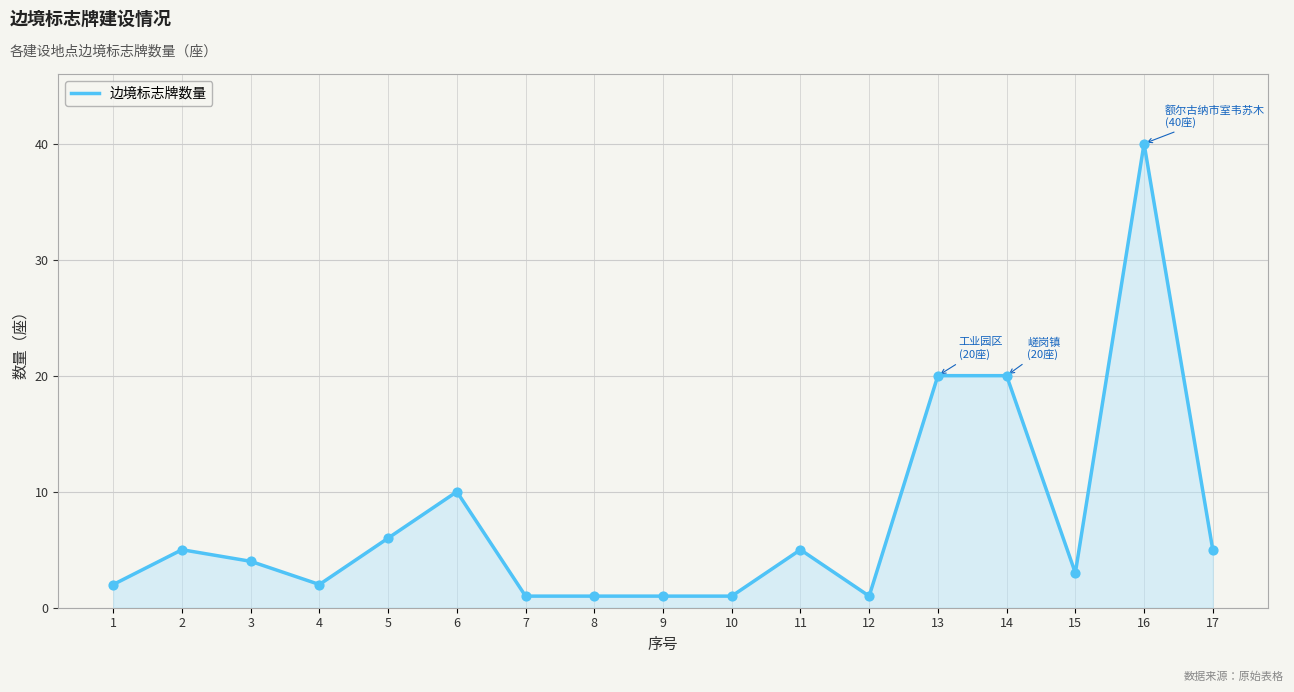

Which has a higher value, 3 or 2?

2